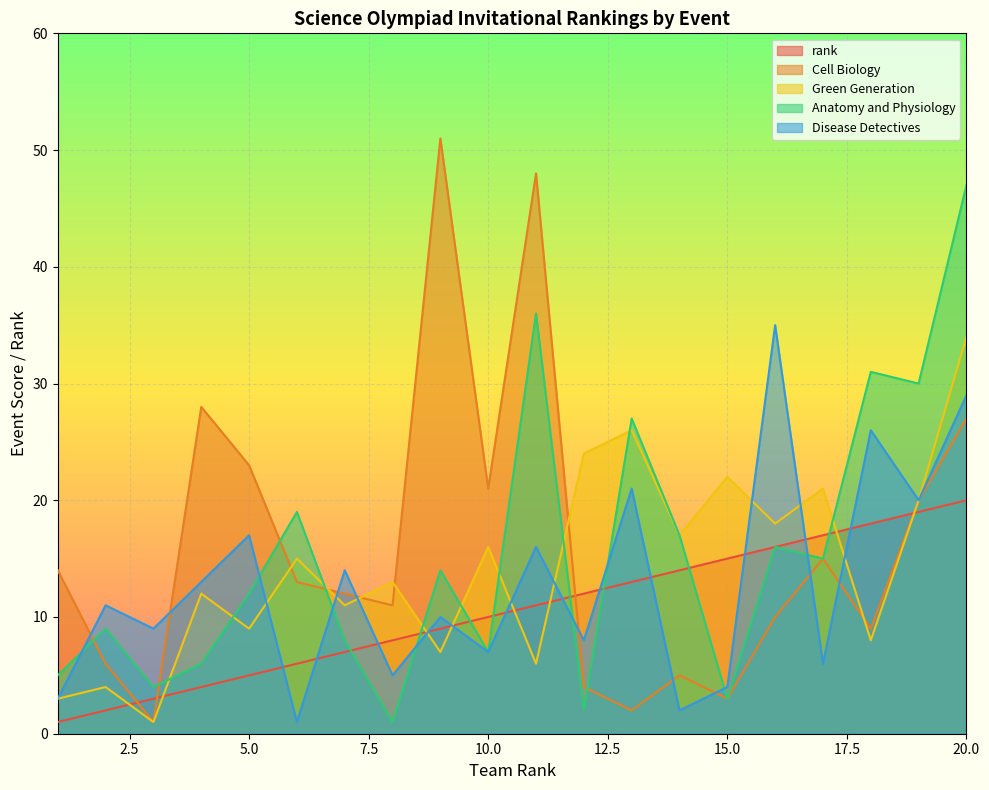

Where is rank nearest to the value 10?

10.0